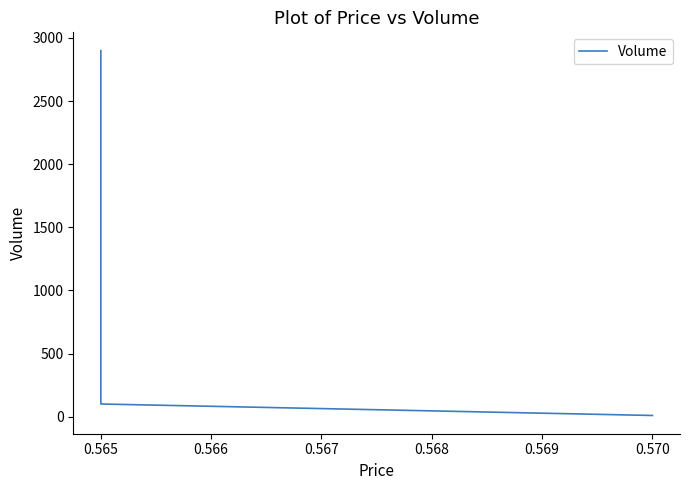

How many data points are above 100?

1